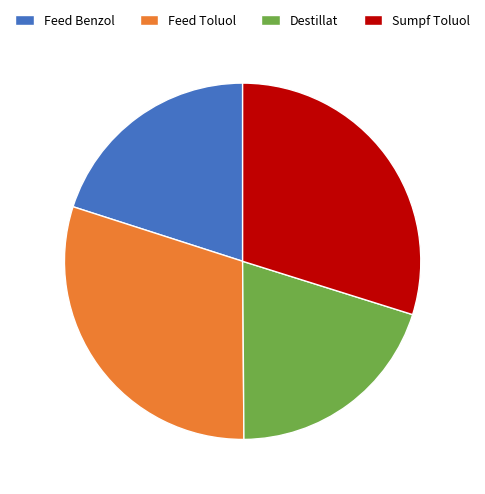

Is Feed Toluol the majority of the pie?

No